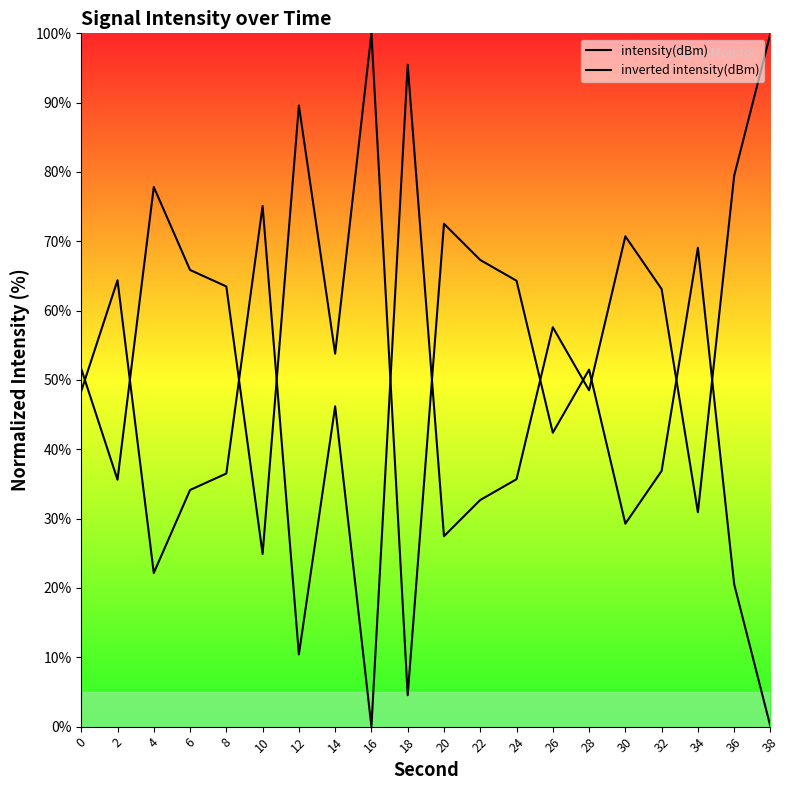

What is the total value across all series at 30?

100.0